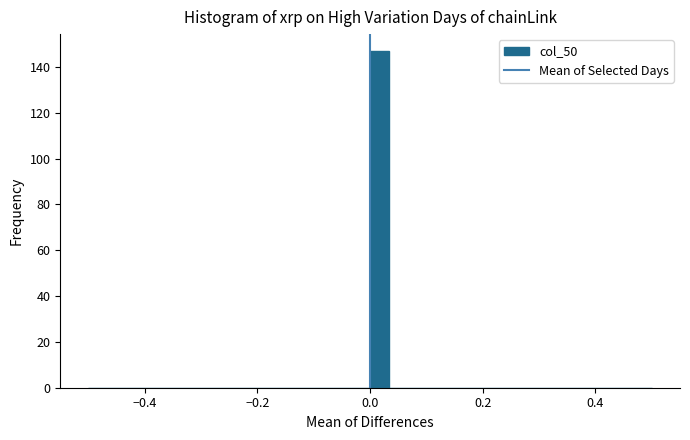

Around what value on the x-axis is the tallest bar? Give the approximate position of its centre, as read against the axis.

0.02